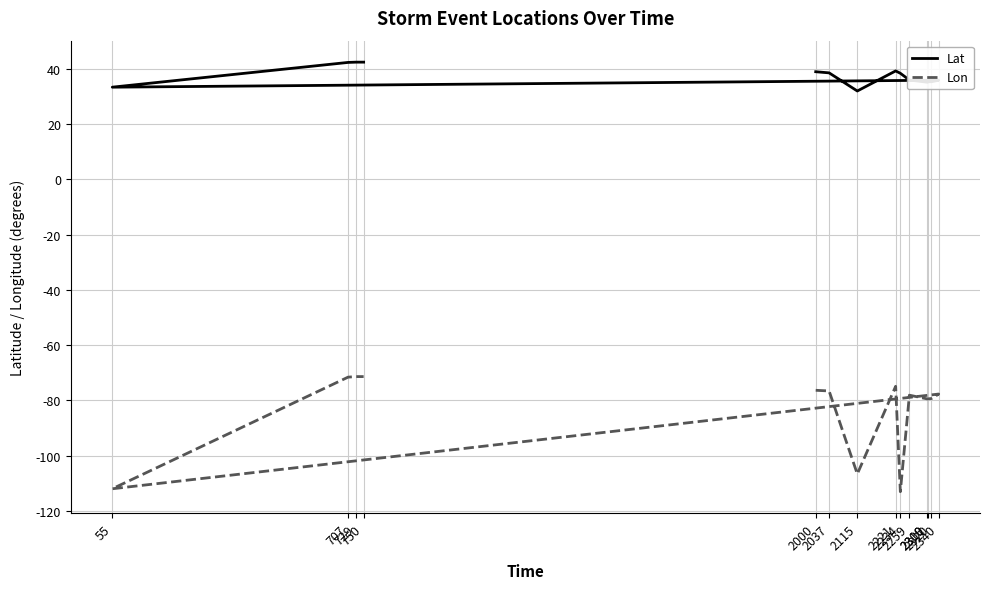

Between 2037 and 707, which series saw the biggest shift?

Lon